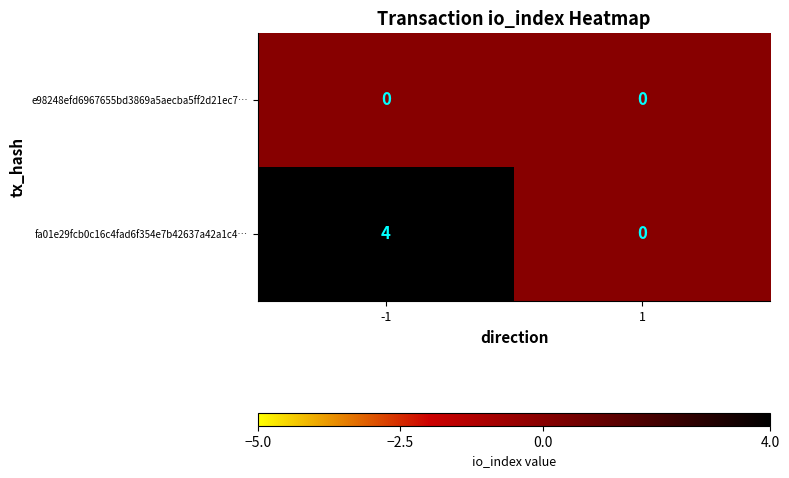

What is the difference between the maximum and minimum values in the fa01e29fcb0c16c4fad6f354e7b42637a42a1c4… series?

4